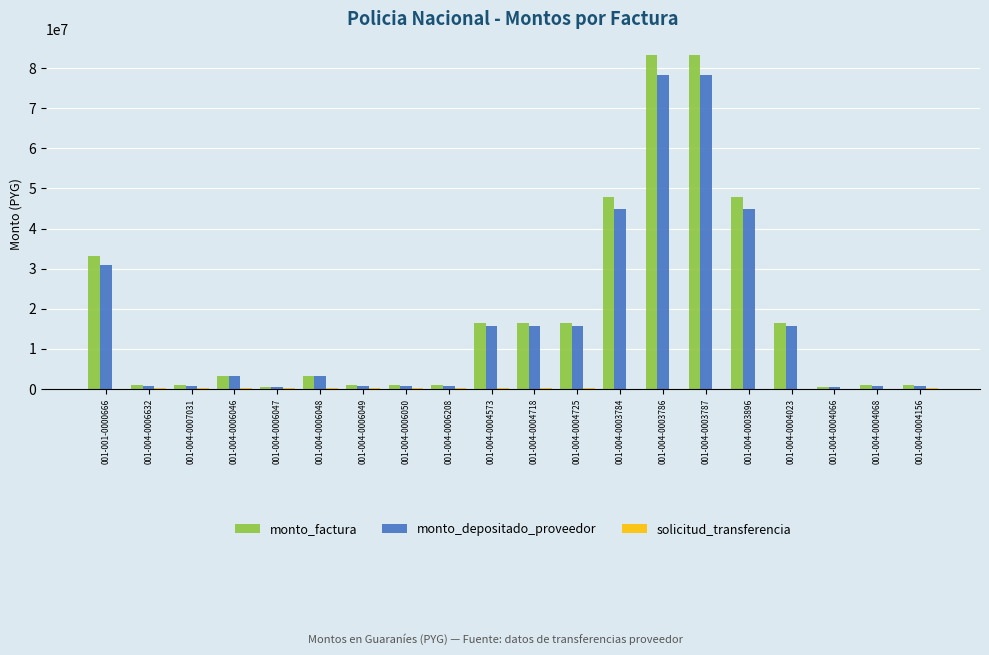

The value of monto_depositado_proveedor at 001-004-0003787 is 40013734. True or false?

False